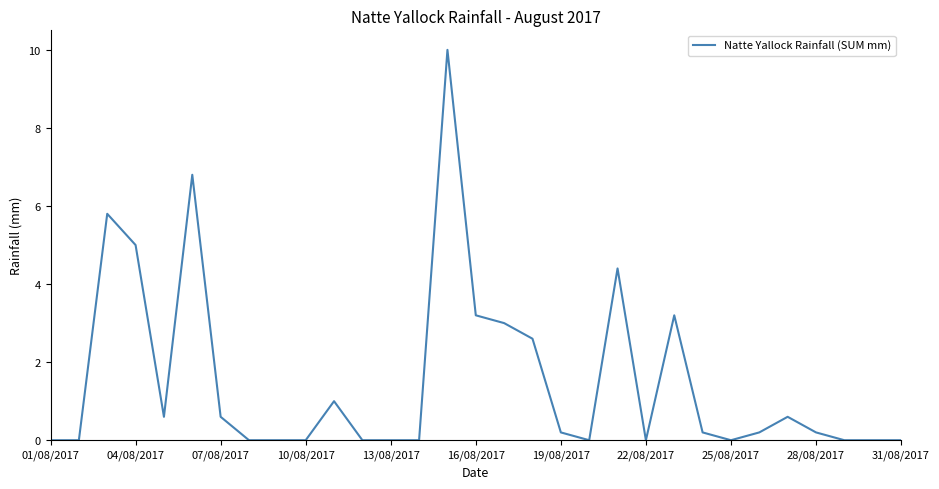

What is the difference between the maximum and minimum values?

10.0